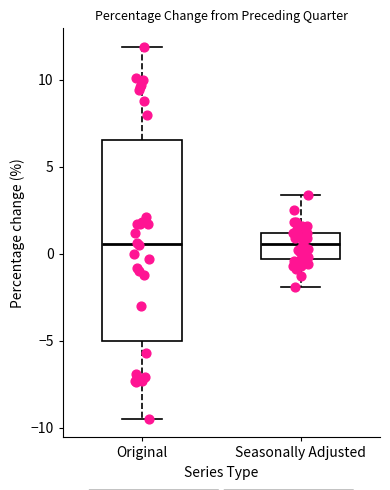

Where does the median line of the box for Original sit on the y-axis? The values are not printed on the chart, so give them approximately, as read against the axis.

0.5